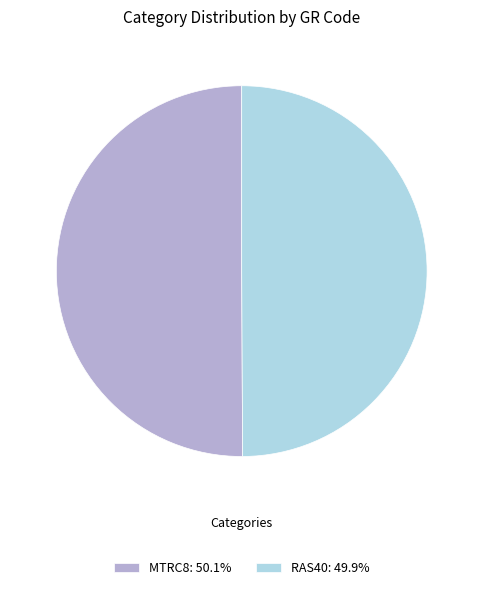

Count the number of slices in the pie.

2